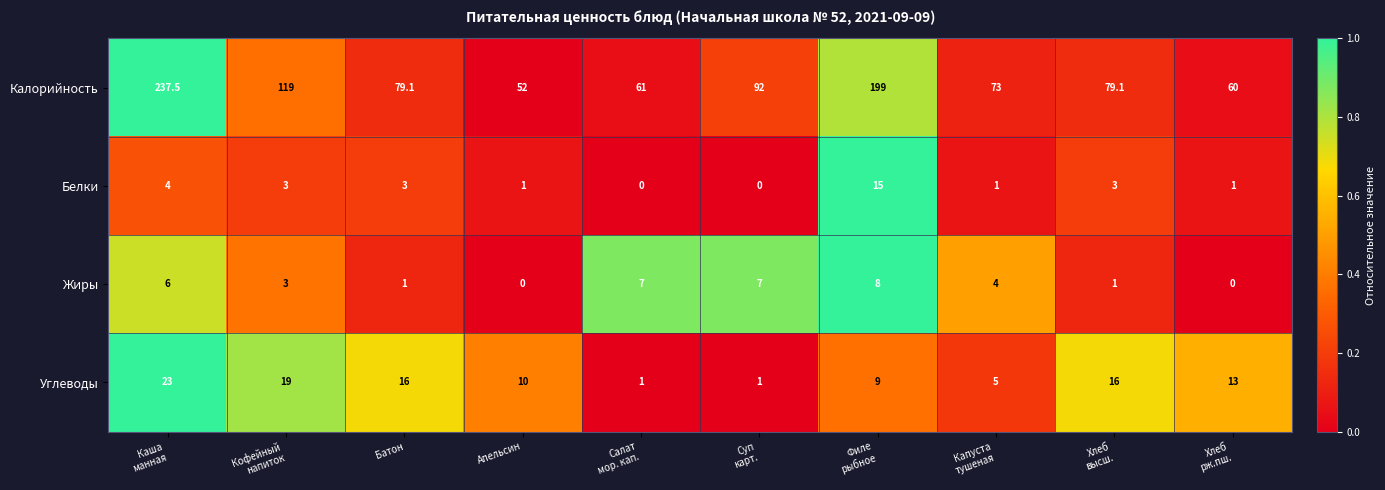

At which category is the sum across all series the highest?

Каша
манная